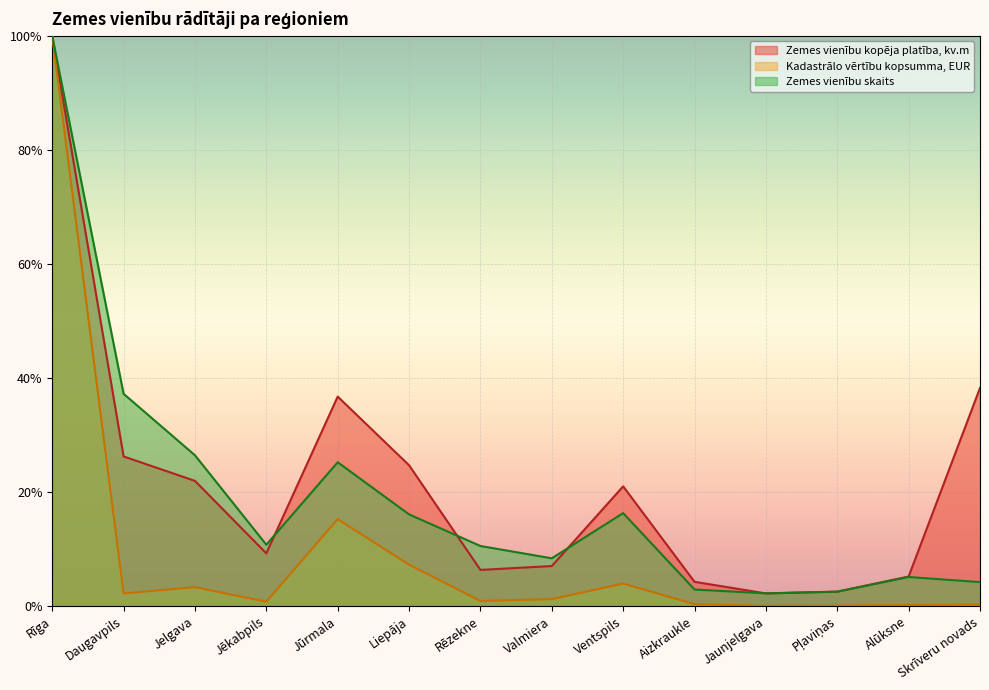

What is the average value of the Zemes vienību skaits series?

0.2